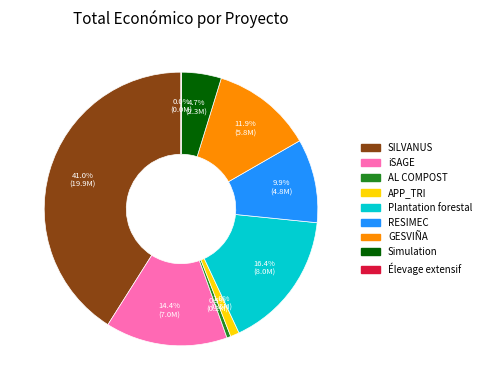

To the nearest percent, what is the difference between the largest and smallest slice percentages?

41%